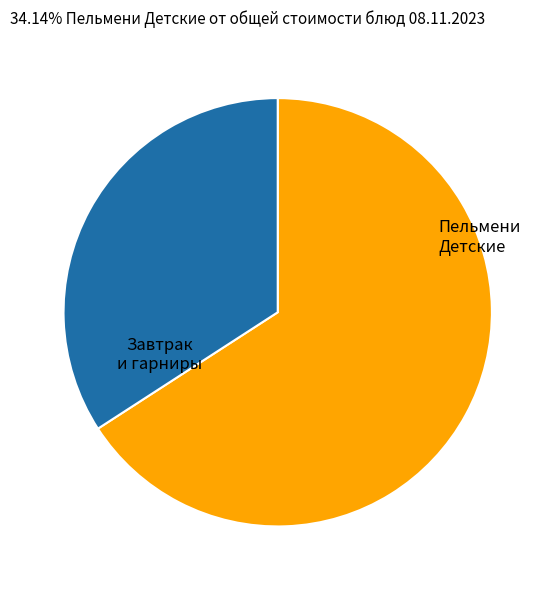

Is there a majority slice in this chart?

Yes